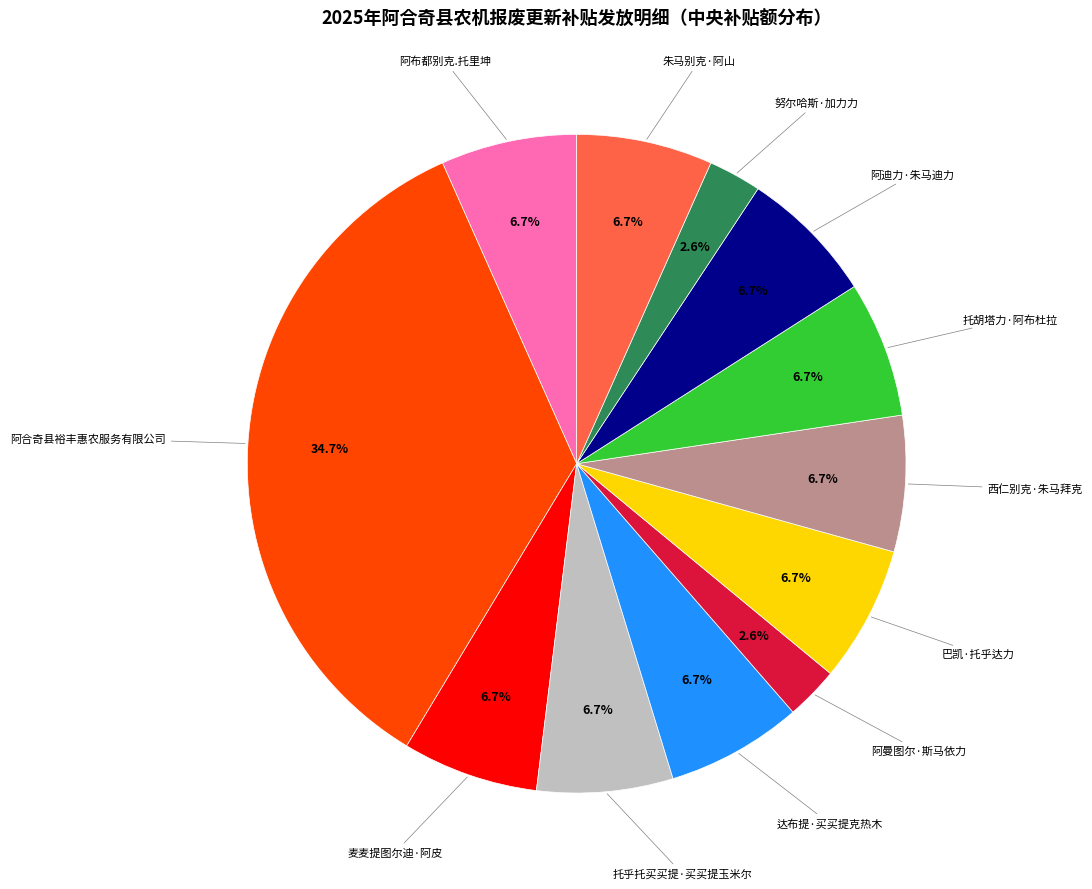

Is there any slice that represents more than half of the pie?

No